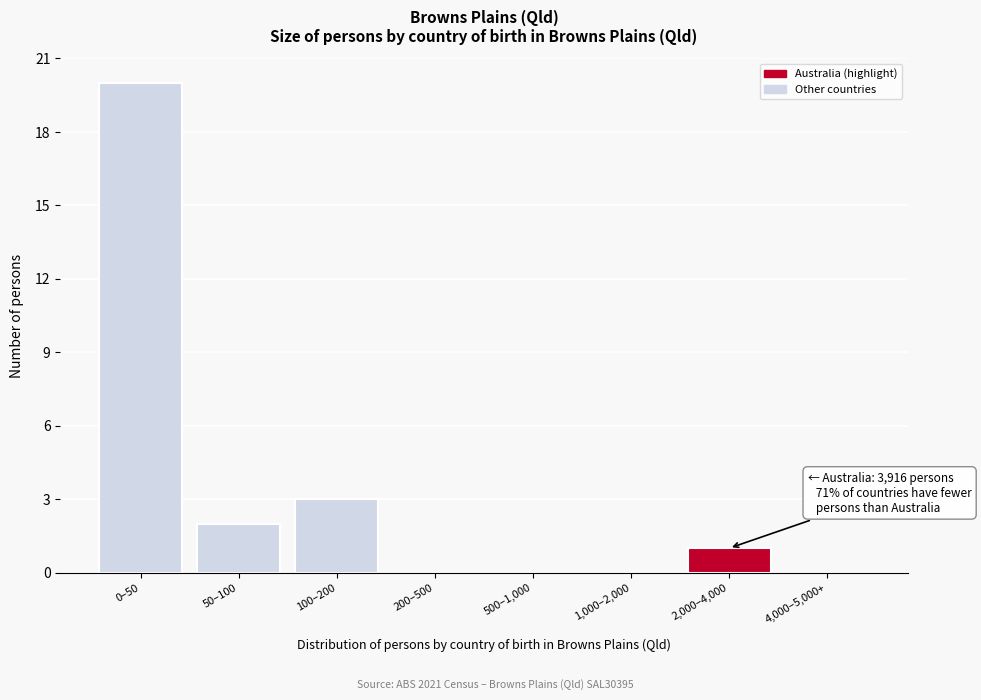

Reading left to right, transcribe all the data shown in this chart.

0–50=20	50–100=2	100–200=3	200–500=0	500–1,000=0	1,000–2,000=0	2,000–4,000=1	4,000–5,000+=0